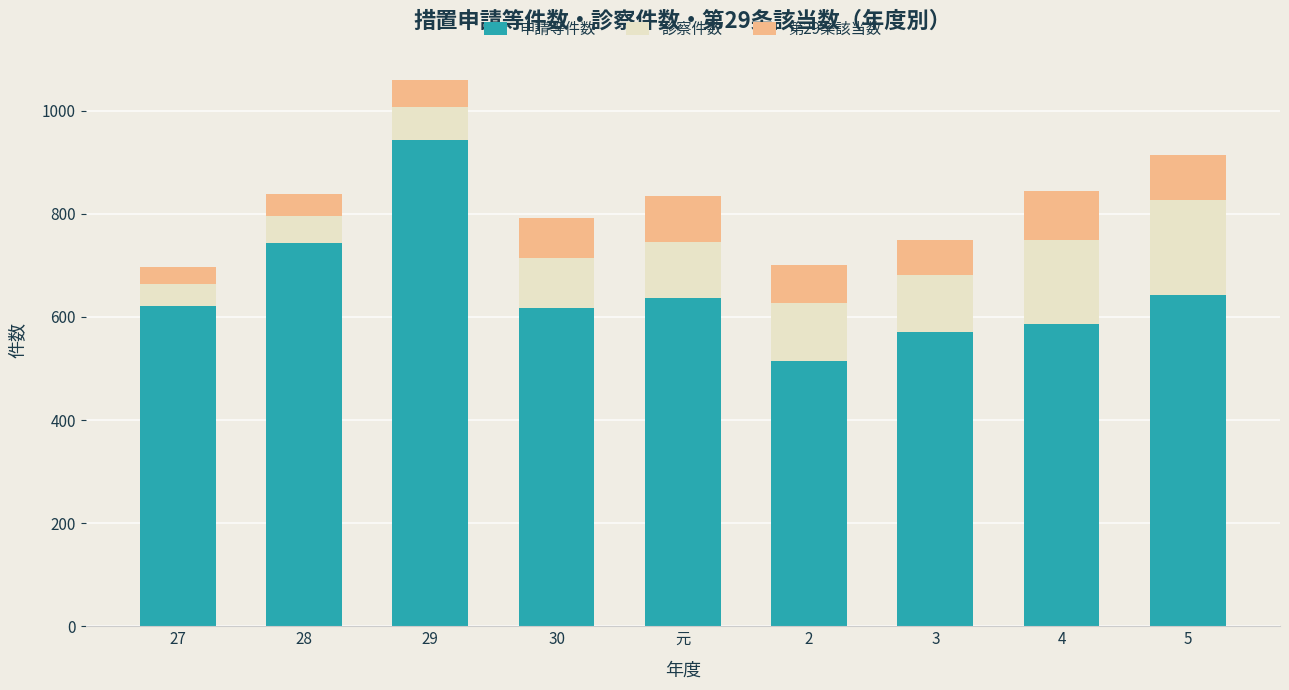

What is the total value across all series at 元?

834